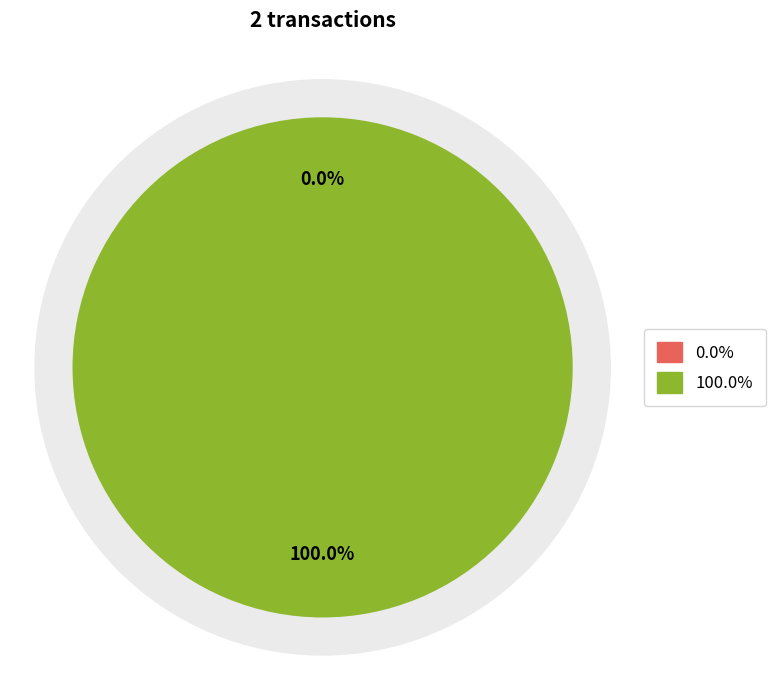

To the nearest percent, what is the average slice percentage?

50%